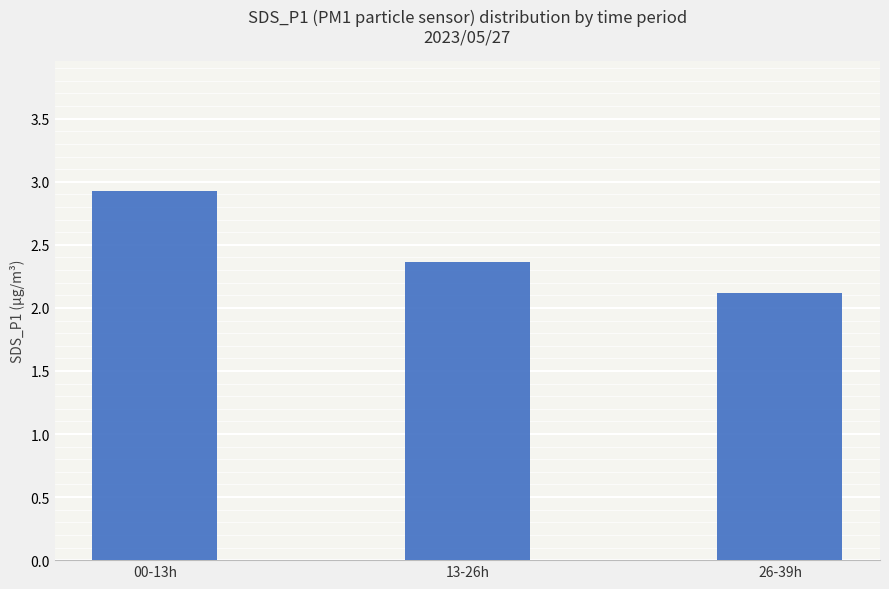

What is the approximate value at 26-39h?

2.1